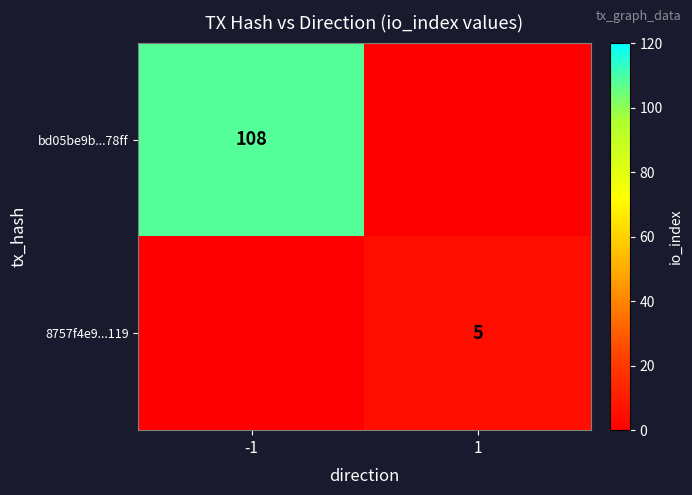

True or false: bd05be9b...78ff has a value of 108 at -1.

True